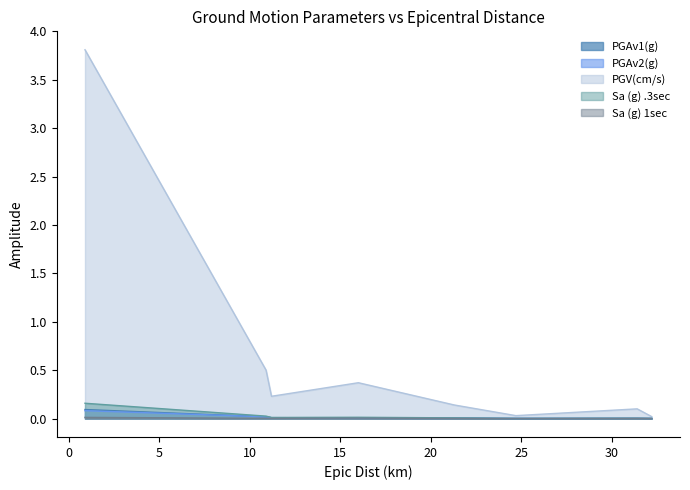

What is the maximum value for Sa (g) .3sec?

0.2